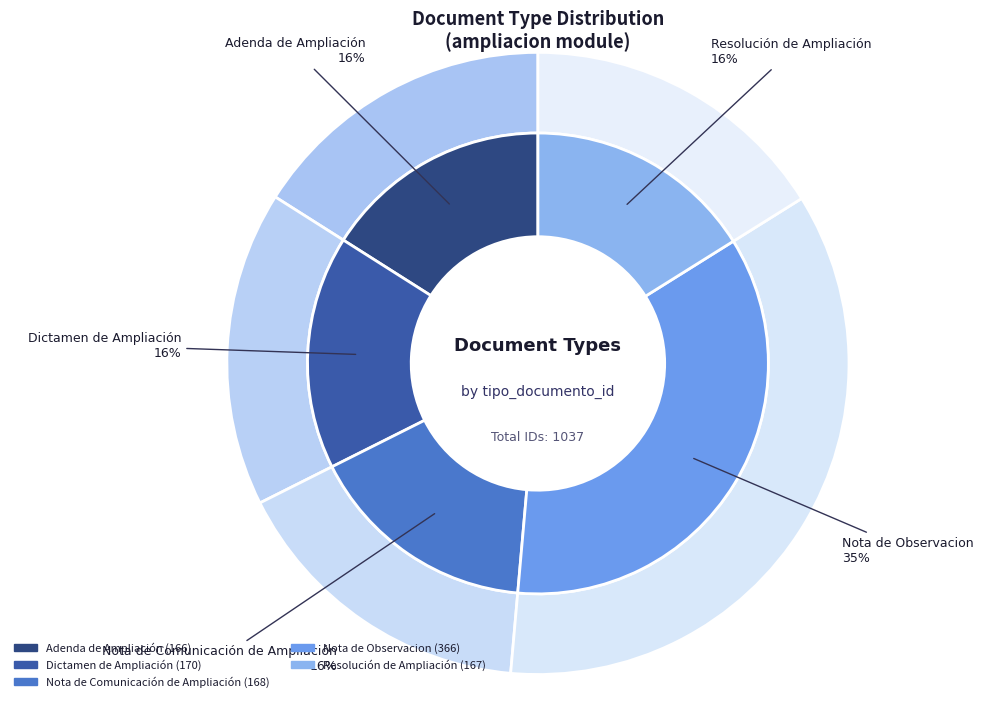

Is there any slice that represents more than half of the pie?

No